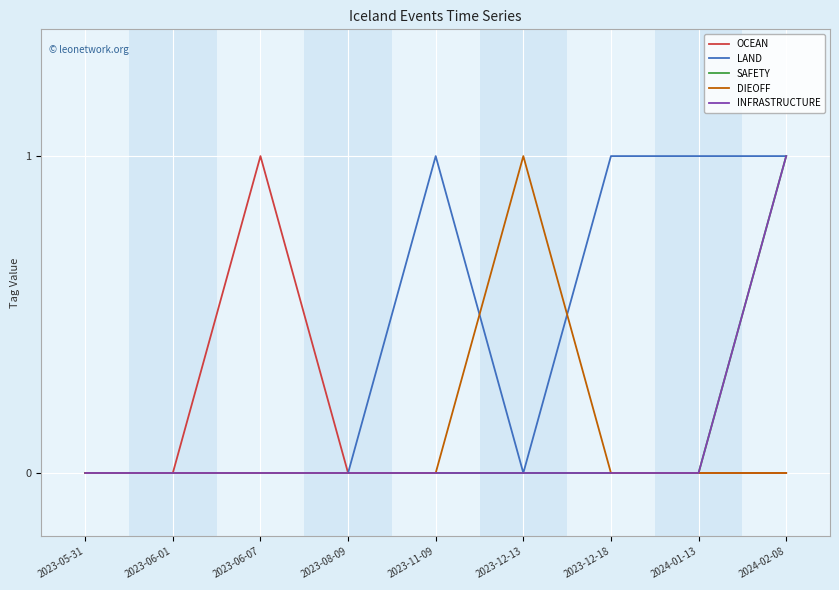

Reading left to right, list all the values displayed in this chart.

OCEAN: 0	0	1	0	0	0	0	0	0
LAND: 0	0	0	0	1	0	1	1	1
SAFETY: 0	0	0	0	0	0	0	0	1
DIEOFF: 0	0	0	0	0	1	0	0	0
INFRASTRUCTURE: 0	0	0	0	0	0	0	0	1